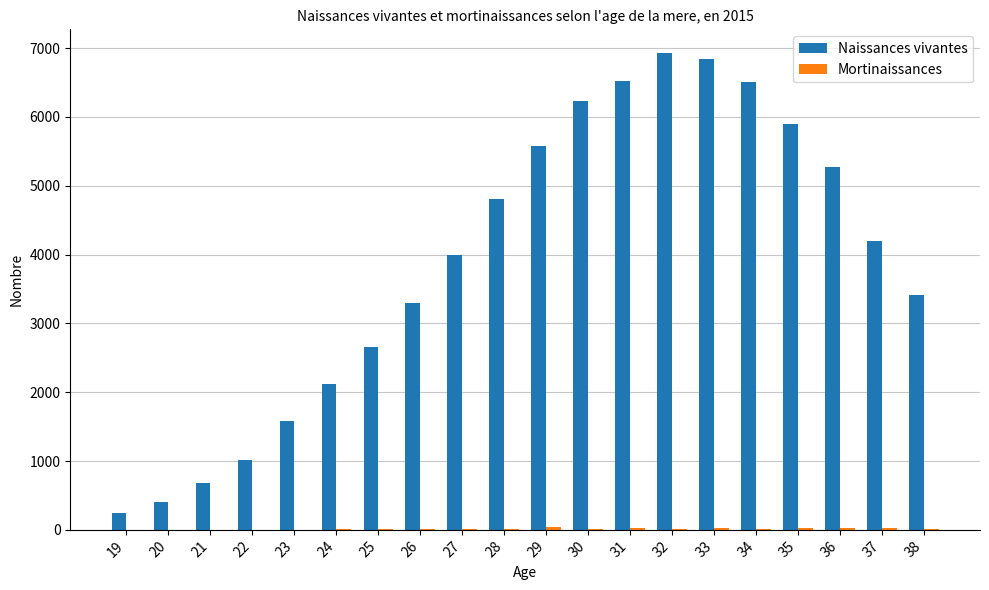

How many distinct data groups are displayed?

2